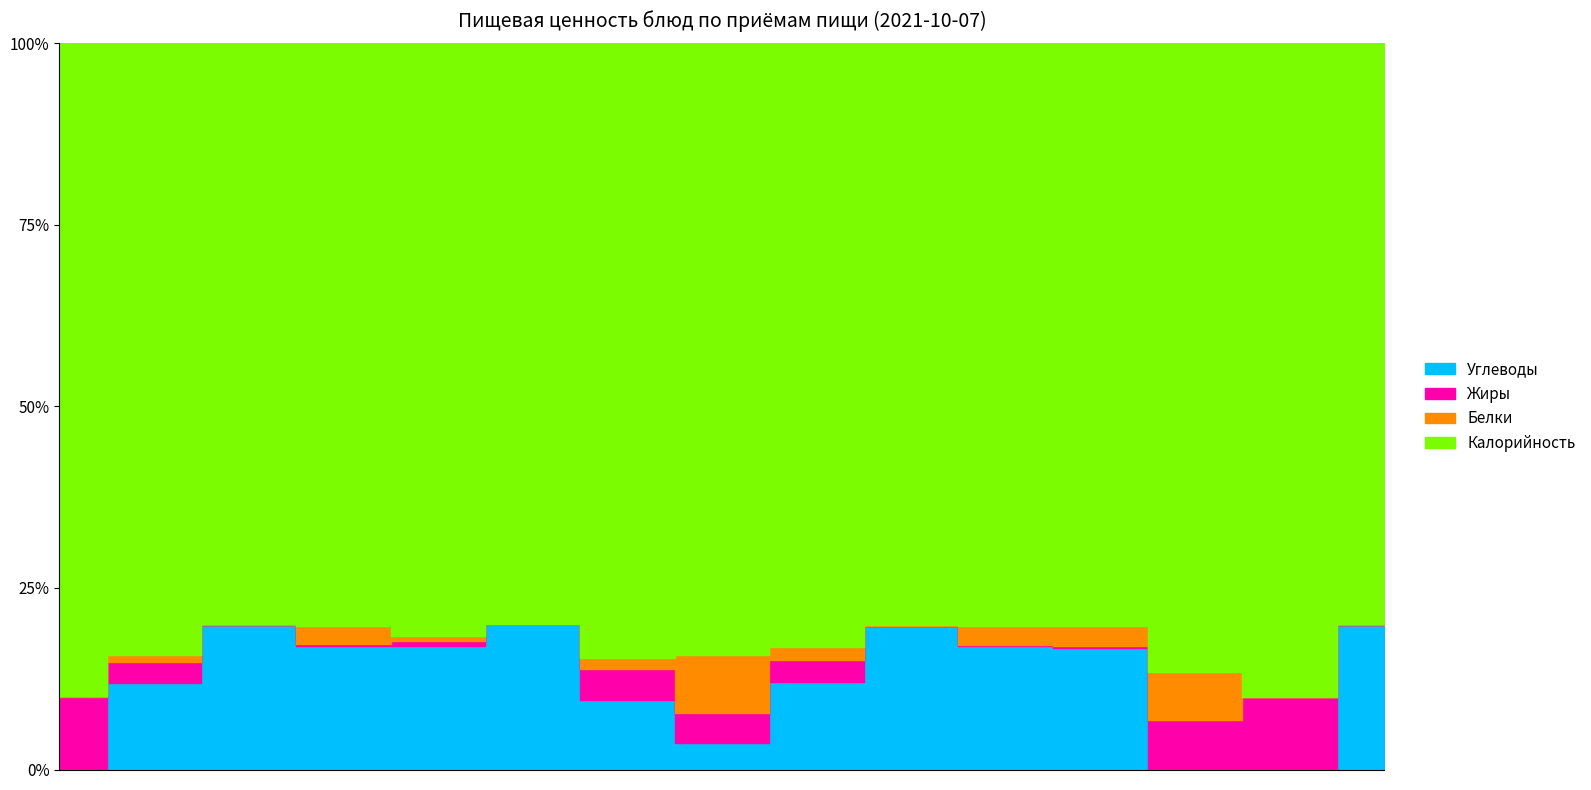

At which label is Белки closest to 6?

КАРТОФЕЛЬНОЕ ПЮРЕ